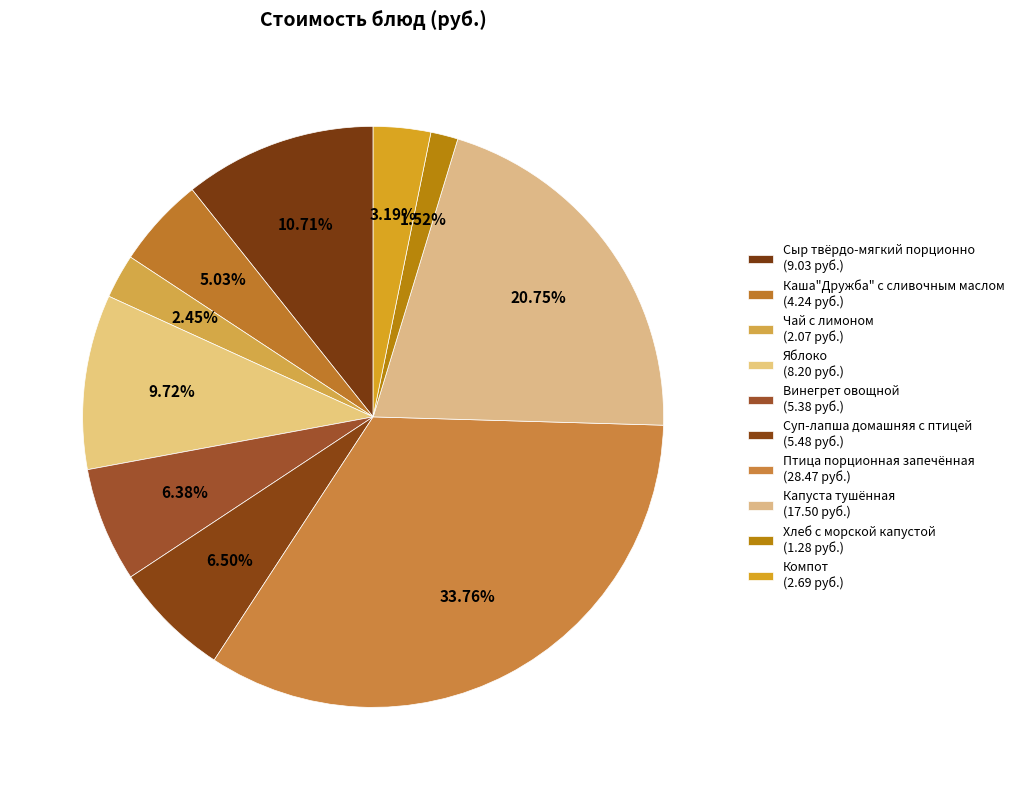

To the nearest percent, what is the combined percentage of Яблоко and Капуста тушённая?

30%